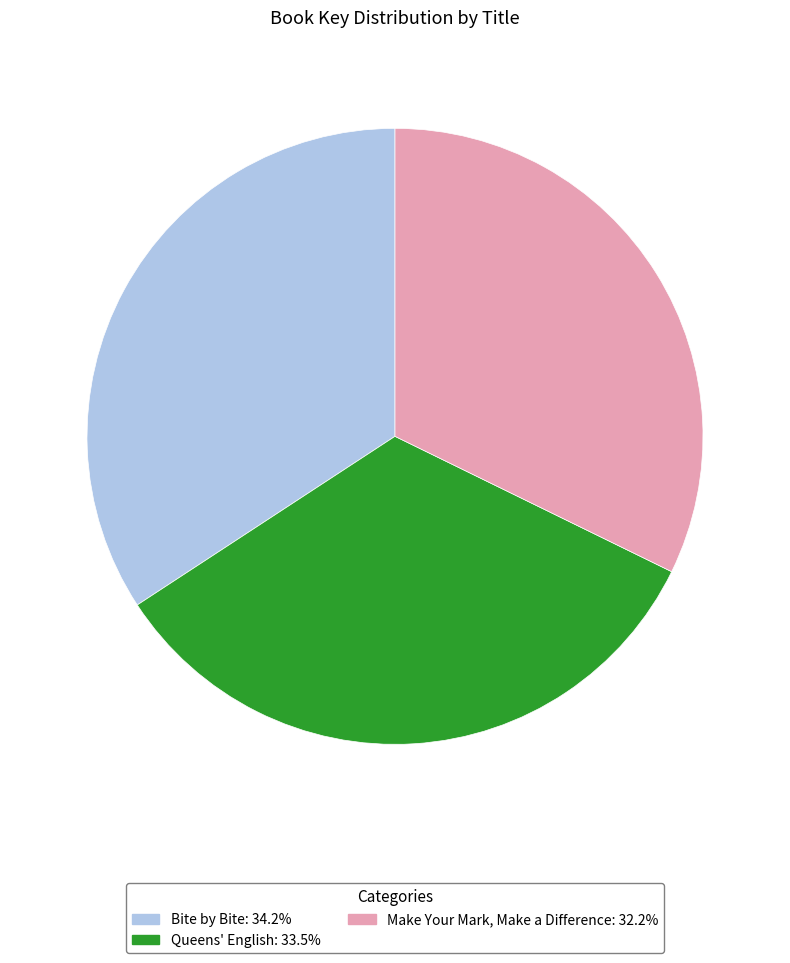

Is the sum of Make Your Mark, Make a Difference and Queens' English greater than half?

Yes